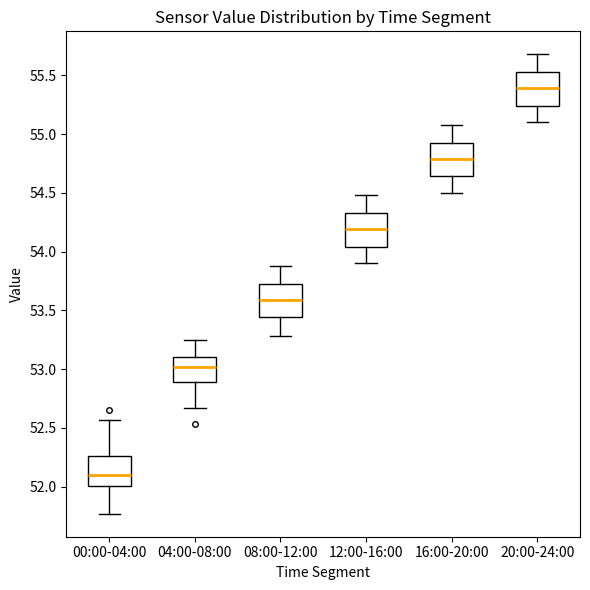

Which box's median line is the lowest?

00:00-04:00